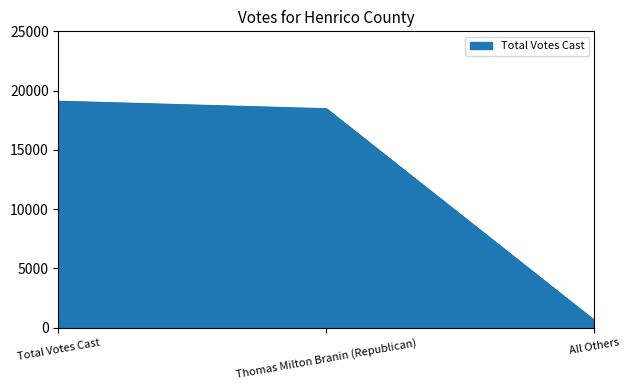

Rank the categories by value from highest to lowest.

Total Votes Cast, Thomas Milton Branin (Republican), All Others